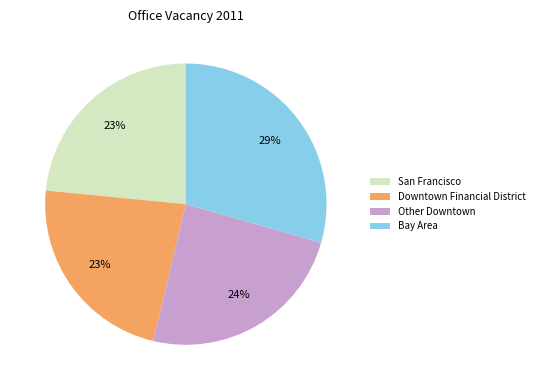

What percentage is the Other Downtown slice, to the nearest percent?

24%